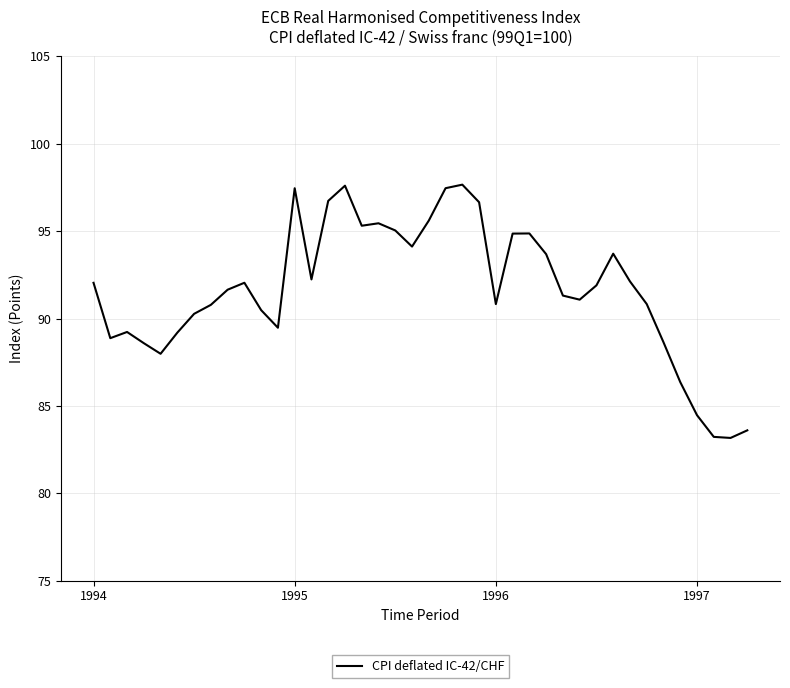

What is the difference between the maximum and minimum values?

14.5